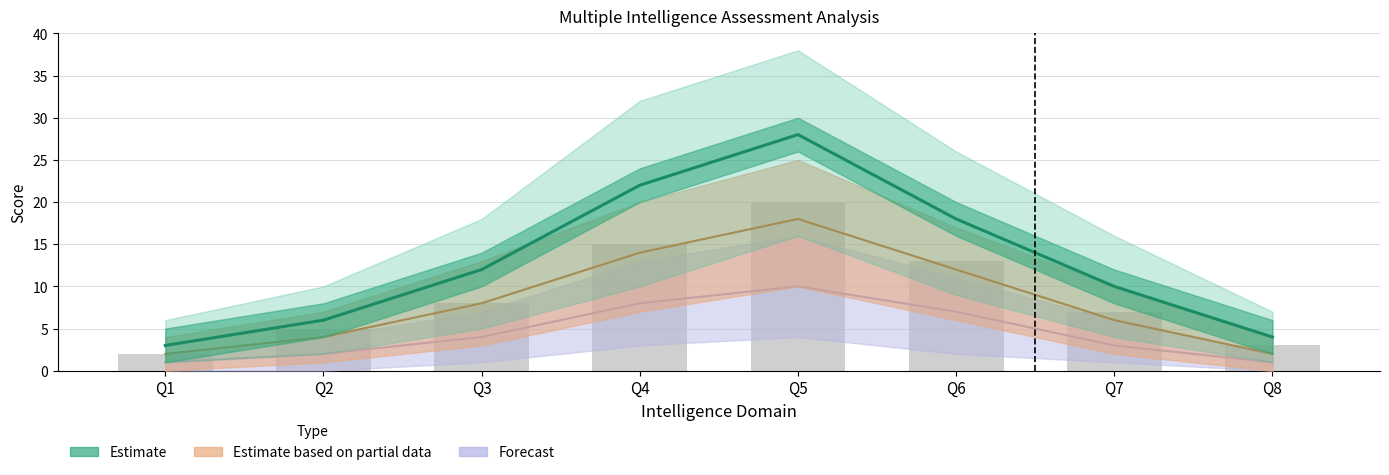

What is the change in value from Q4 to Q7?

-12